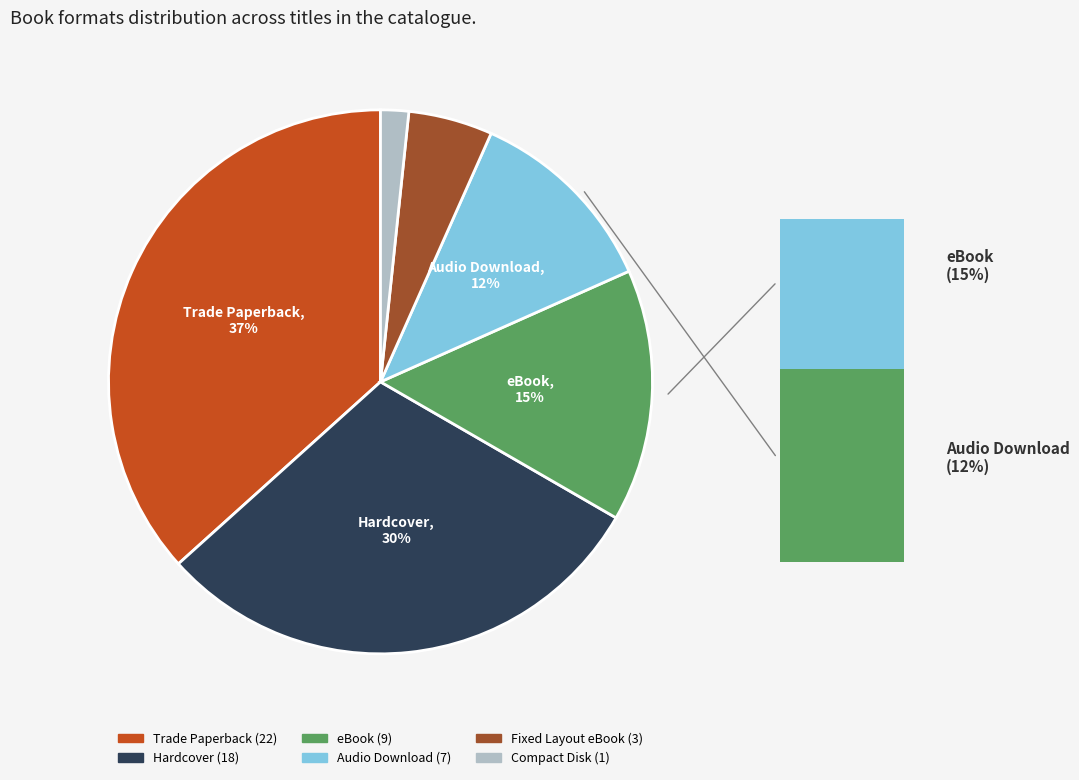

What is the ratio of the value at Compact Disk to the value at eBook?

0.1